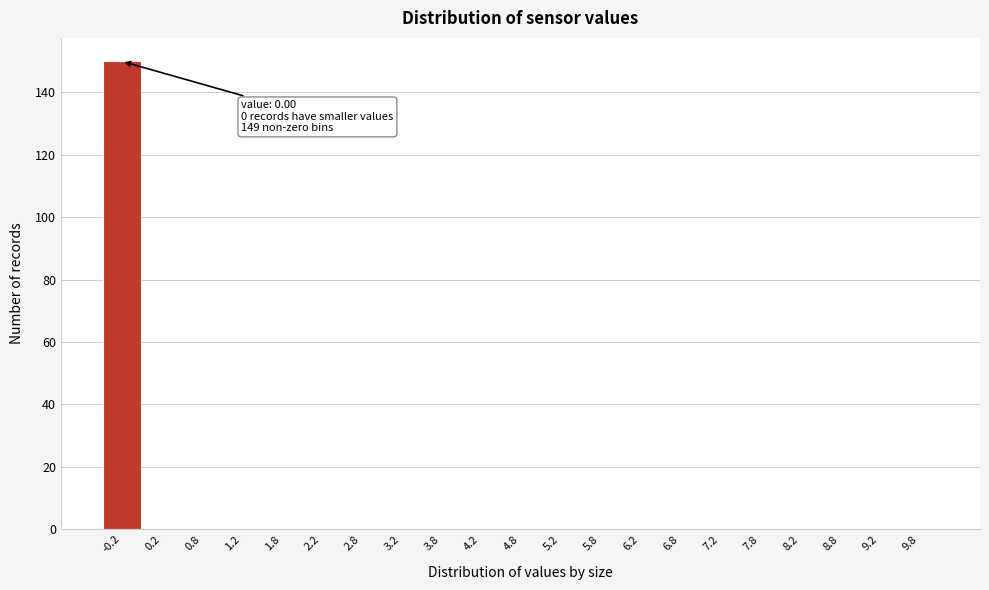

Reading right to left, extract all data points from this chart.

9.8=0	9.2=0	8.8=0	8.2=0	7.8=0	7.2=0	6.8=0	6.2=0	5.8=0	5.2=0	4.8=0	4.2=0	3.8=0	3.2=0	2.8=0	2.2=0	1.8=0	1.2=0	0.8=0	0.2=0	-0.2=150